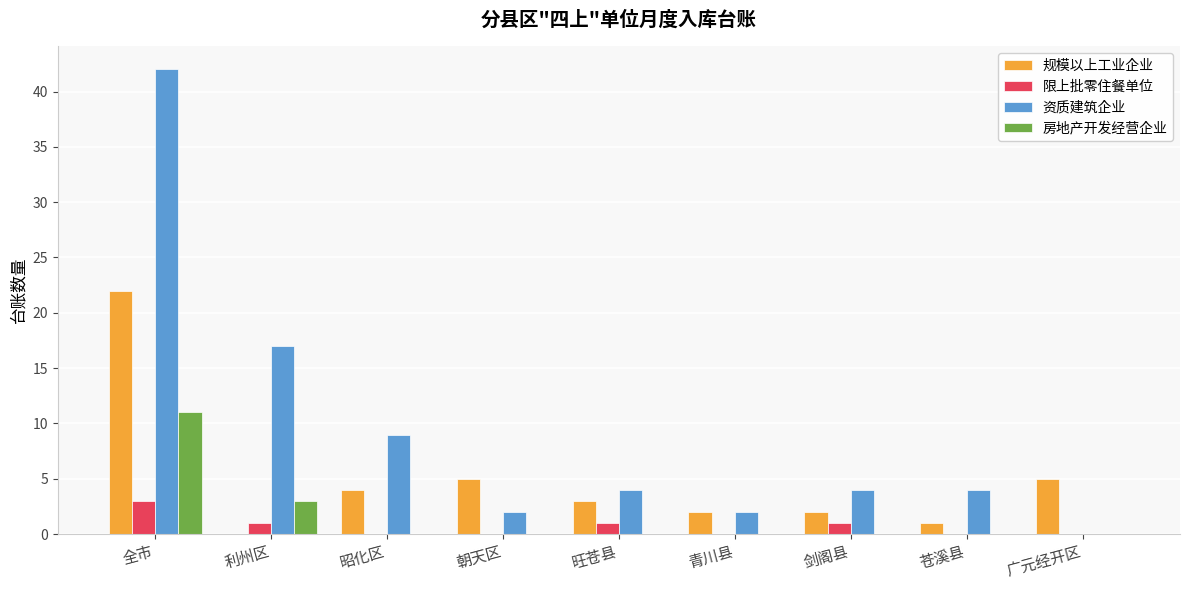

Which series has the largest total across all categories?

资质建筑企业